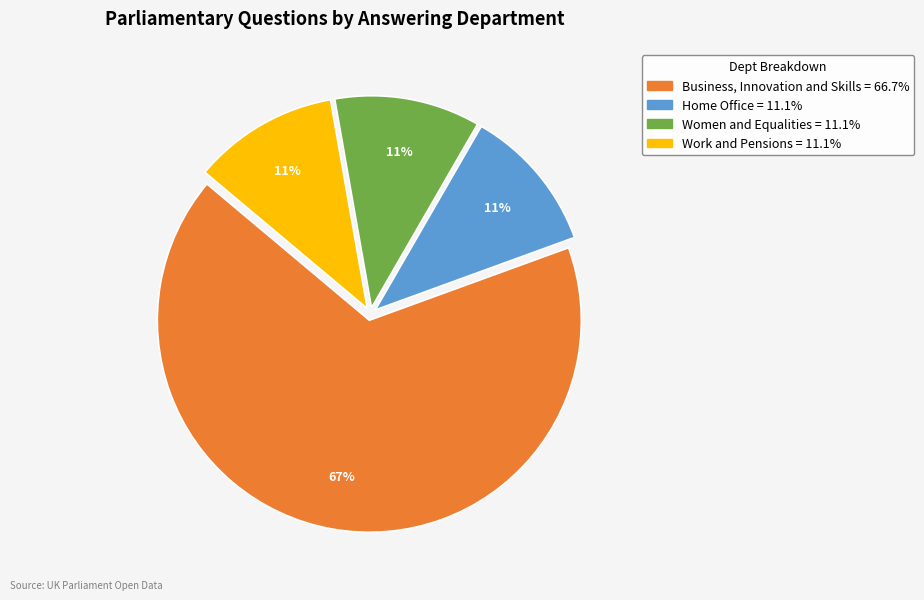

How many slices are in this pie chart?

4